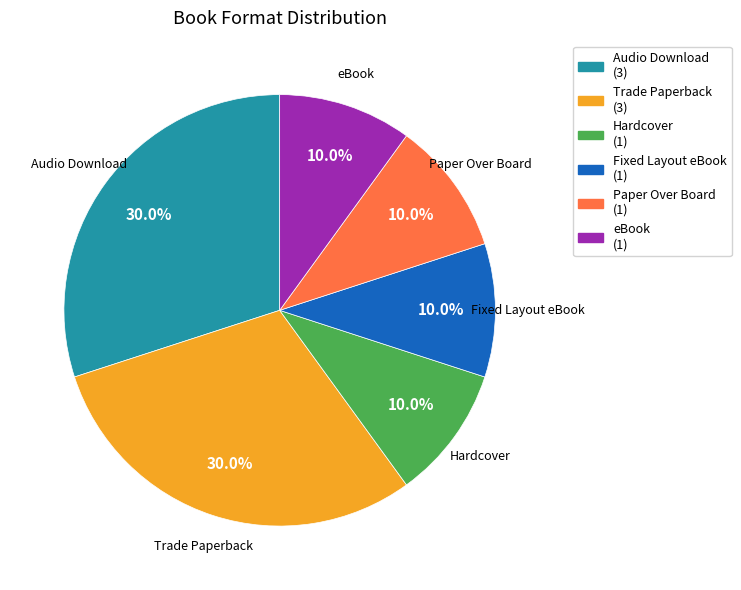

Is it true that eBook is 10% of the pie?

True